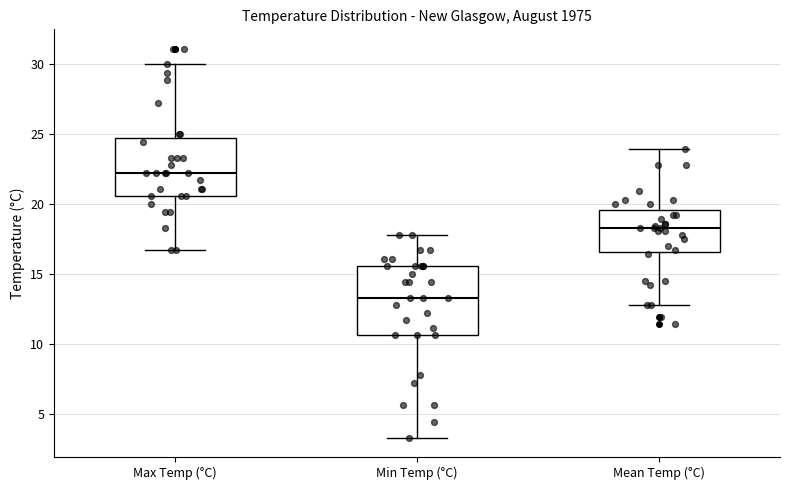

Reading left to right, read every box against the y-axis: the position of its median line, the range the box covers, and the ends of its whiskers. The values are not printed on the chart, so give them approximately, as read against the axis.

Max Temp (°C): median 22.0, box 20.5 to 24.5, whiskers 16.5 to 30.0
Min Temp (°C): median 13.5, box 10.5 to 15.5, whiskers 3.5 to 18.0
Mean Temp (°C): median 18.5, box 16.5 to 19.5, whiskers 13.0 to 24.0